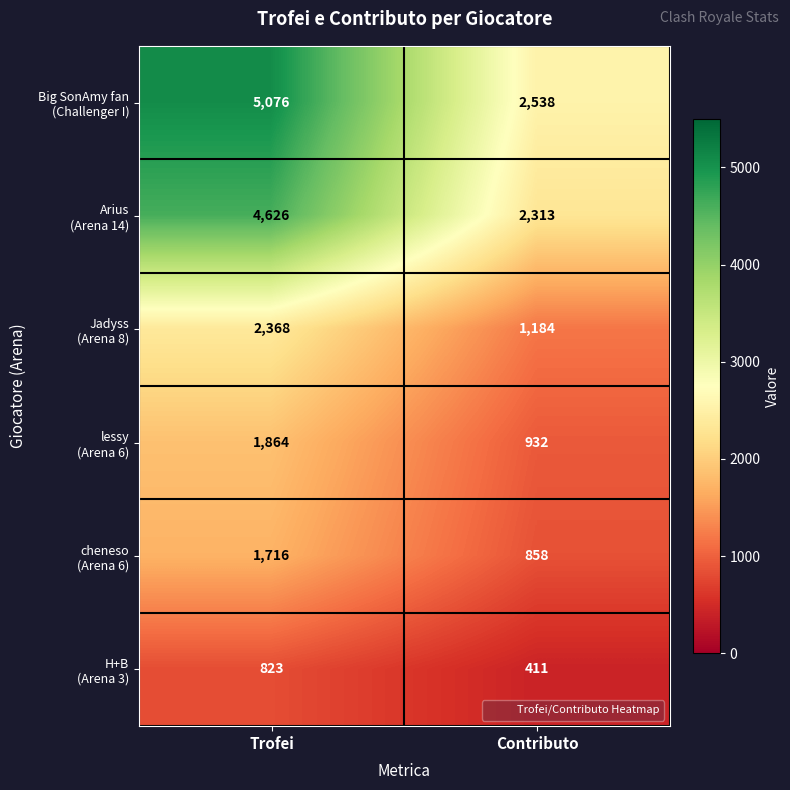

What is the minimum value shown in the chart?

411